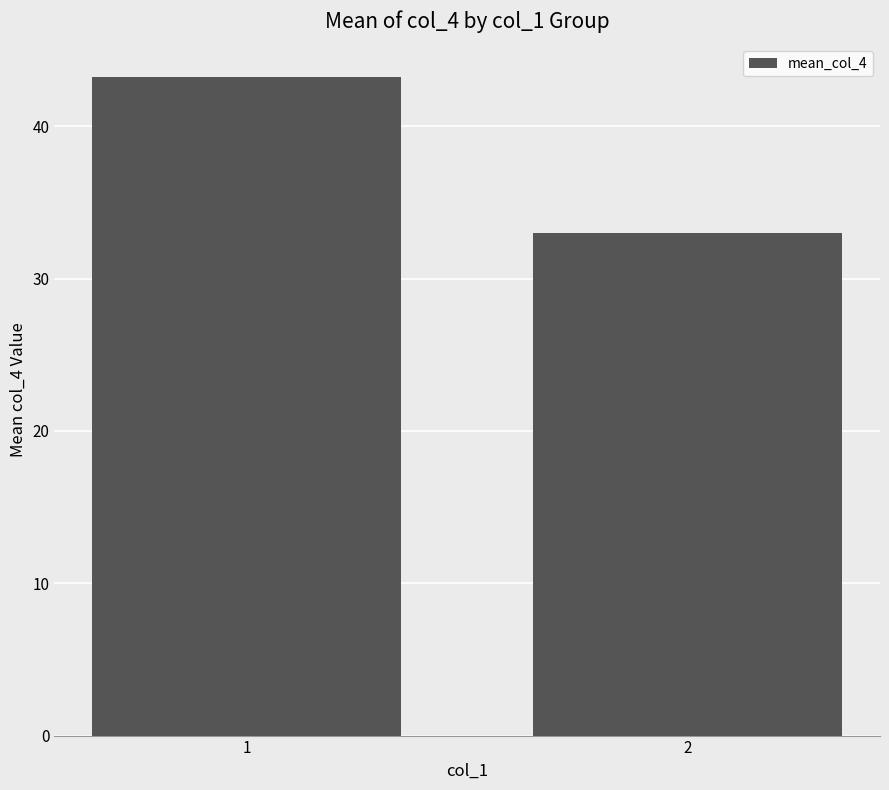

Is it true that the value at 1 is 9.5?

False